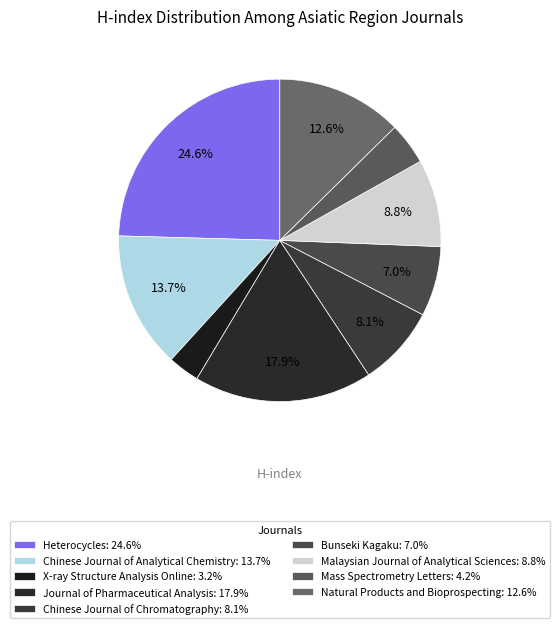

Which slice is the smallest?

X-ray Structure Analysis Online (Rank 3)